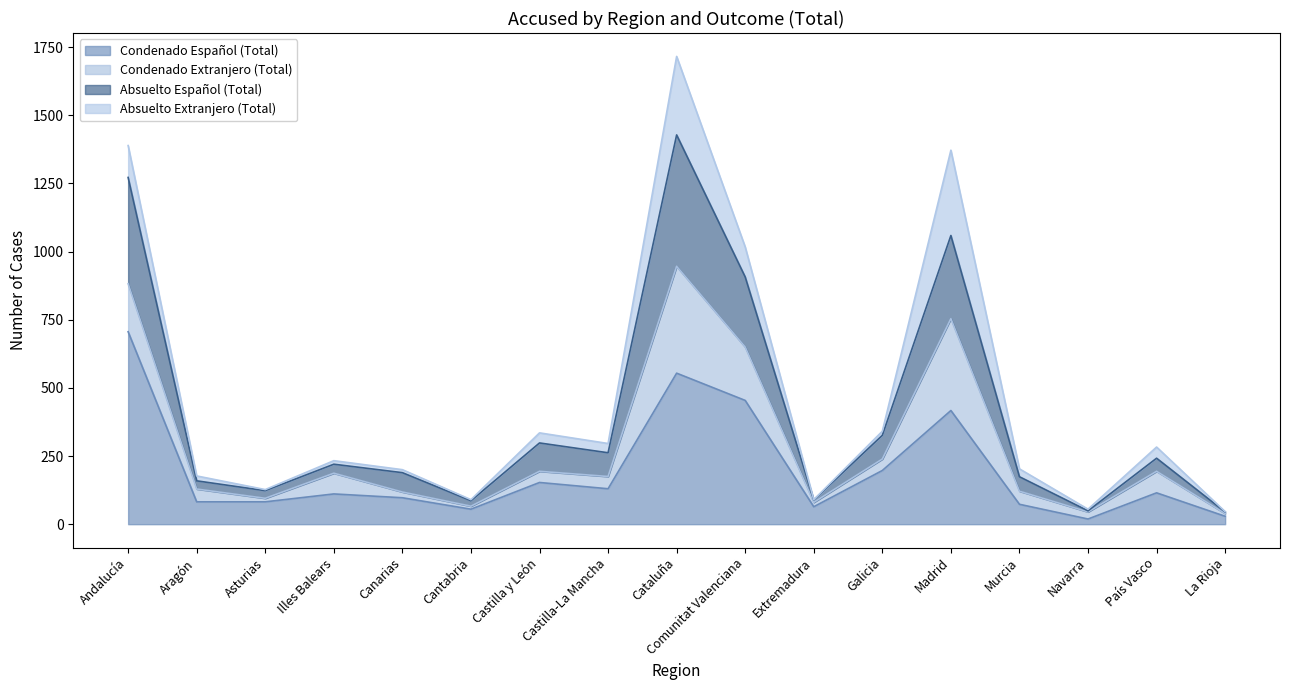

At how many categories does at least one series exceed 646?

4